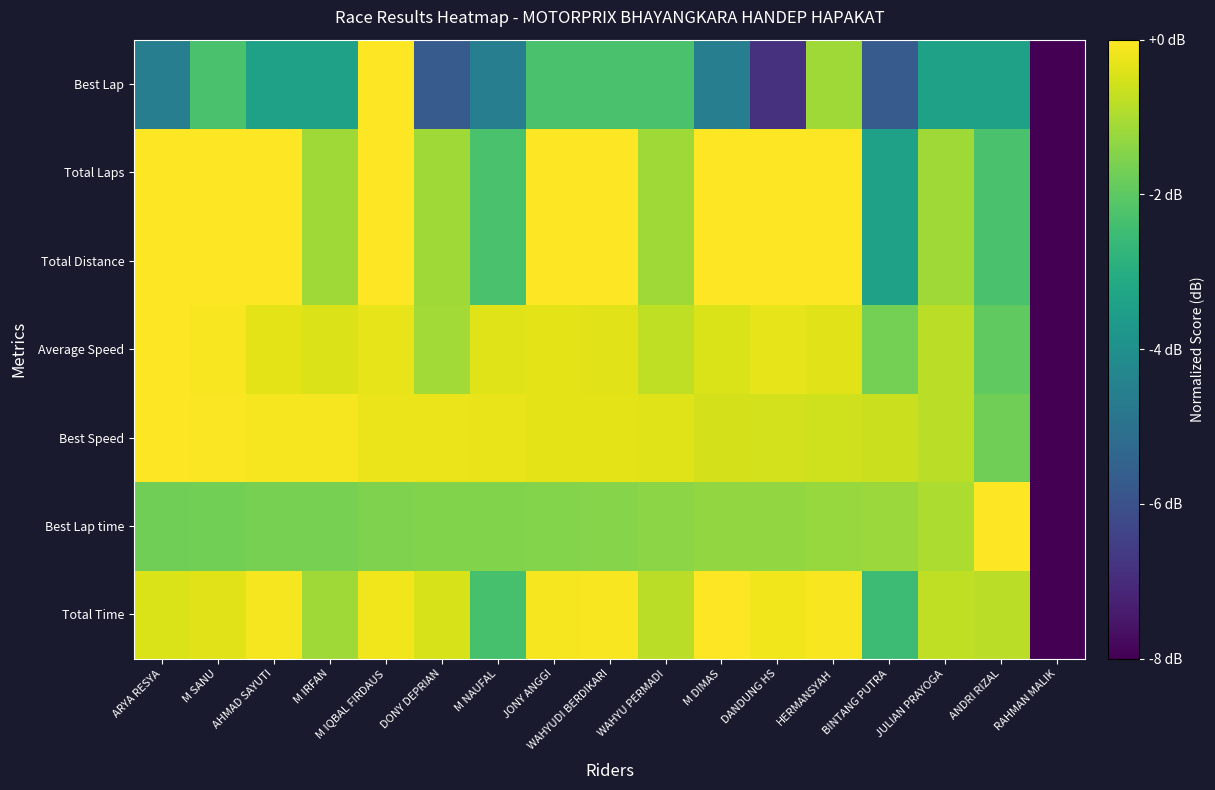

Rank the series by their maximum value, from highest to lowest.

Total Time, Best Lap time, Best Speed, Average Speed, Total Distance, Total Laps, Best Lap